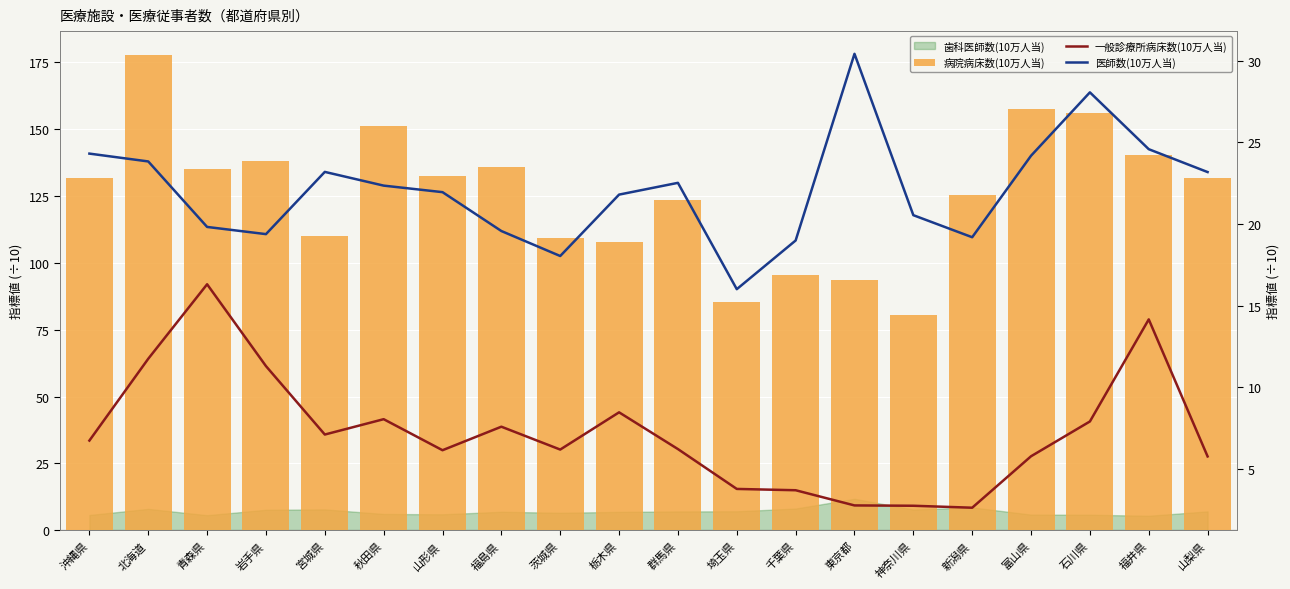

What is the value of the 一般診療所病床数(10万人当) bar at the 4th from the left?

11.3